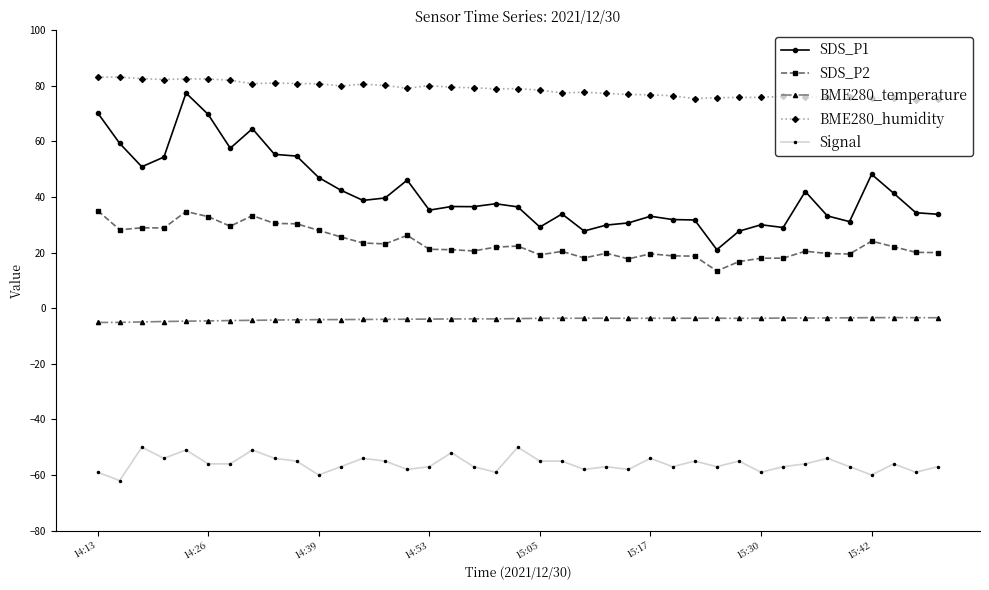

What is the highest value of the Signal series?

-50.0